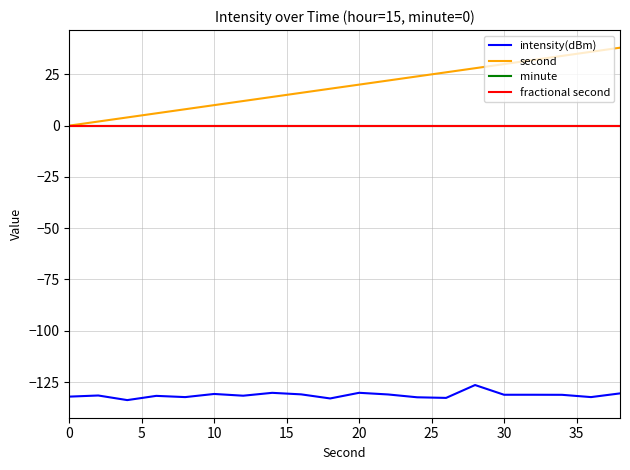

Does the chart have visible grid lines?

Yes